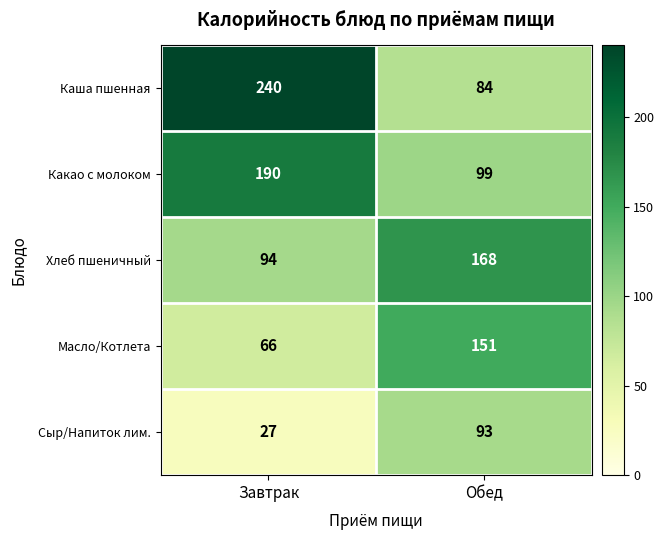

What is the sum of all Масло/Котлета values?

217